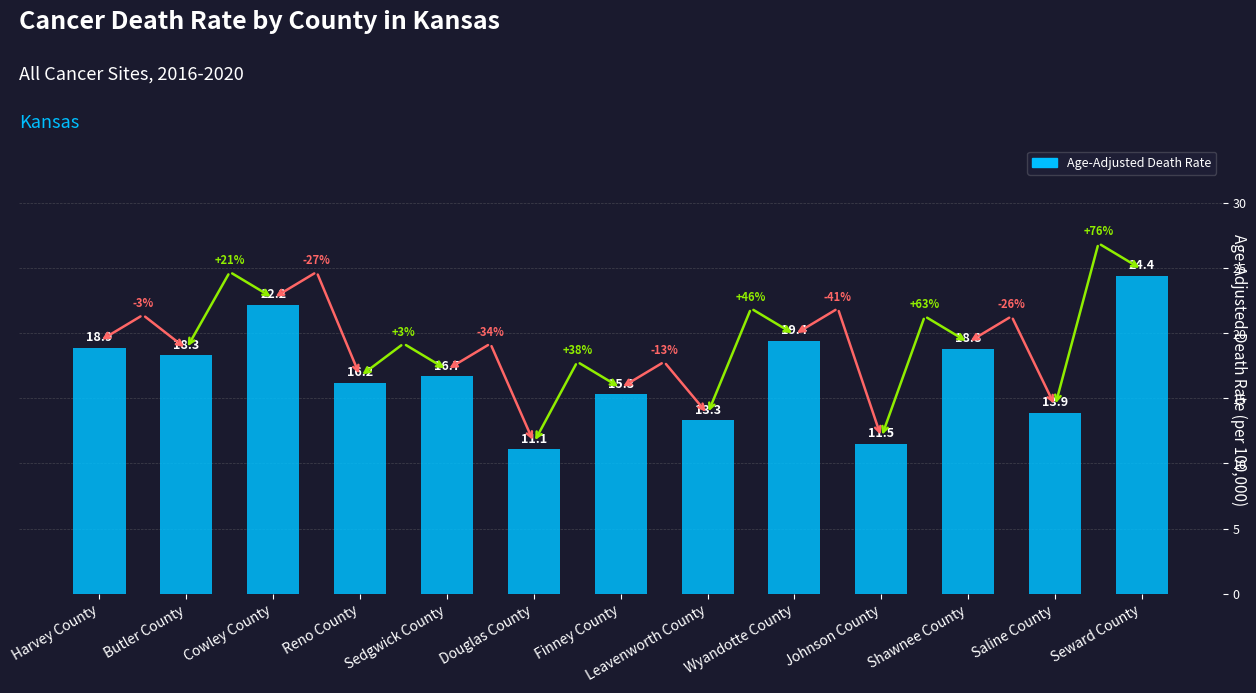

What is the approximate value at Cowley County?

22.2